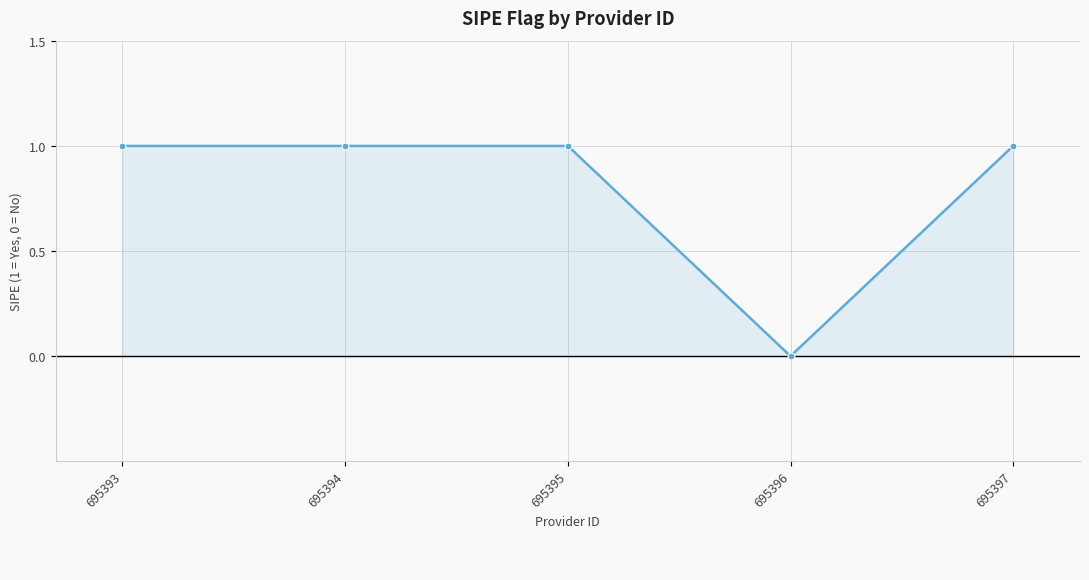

Between 695396 and 695397, which is larger?

695397